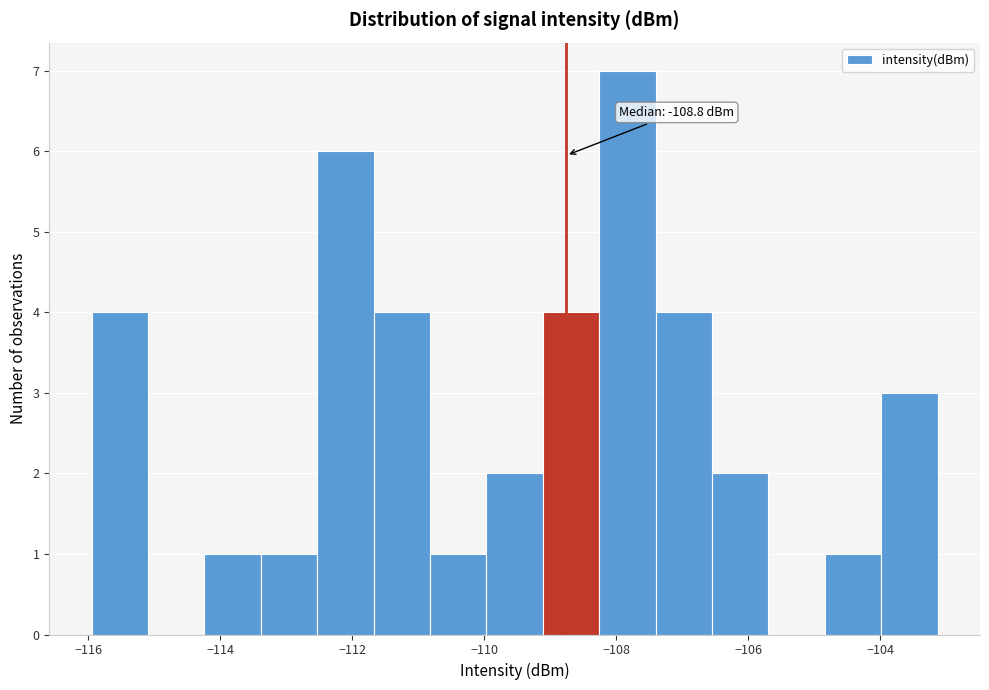

Over which range of the x-axis is the bar tallest?

-108.2 to -107.4